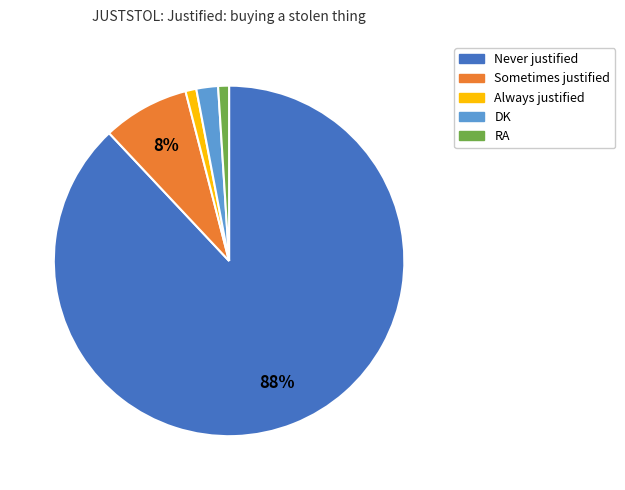

Is the sum of RA and Never justified greater than half?

Yes